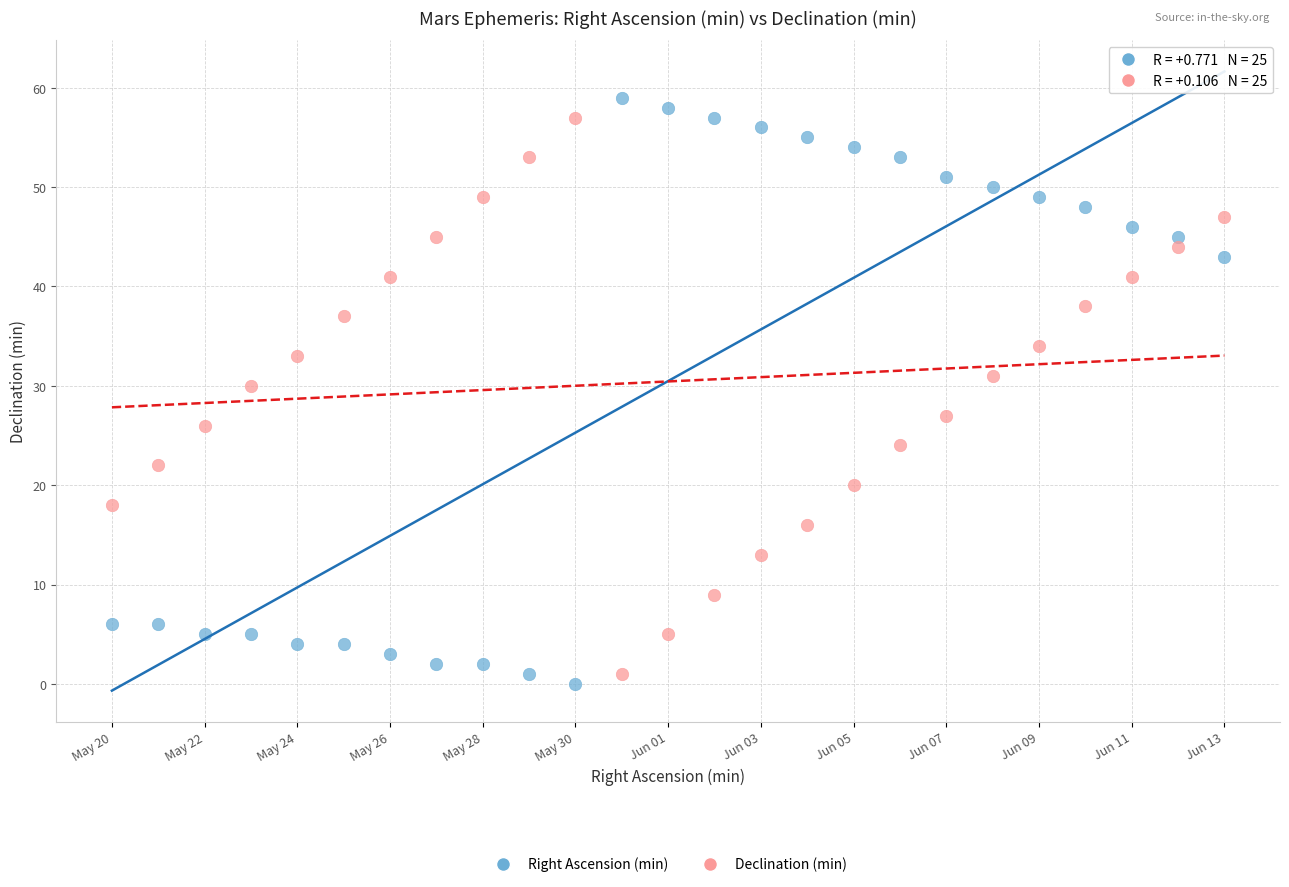

What are all the series names shown in the legend?

Right Ascension (min), Declination (min)